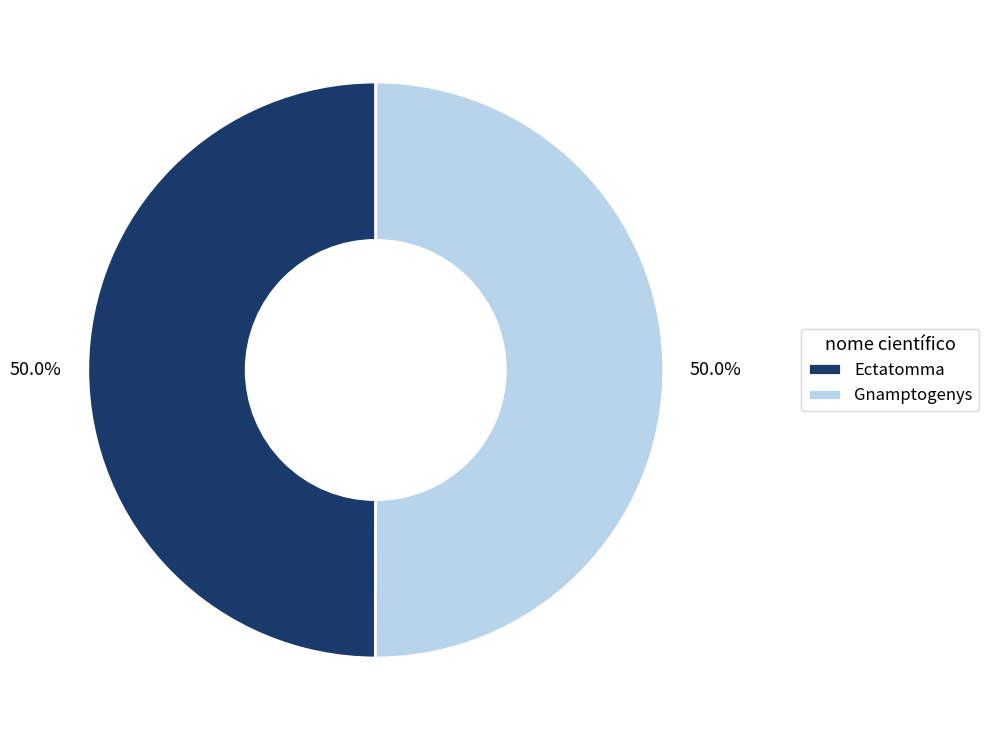

True or false: Ectatomma accounts for 50% of the total.

True